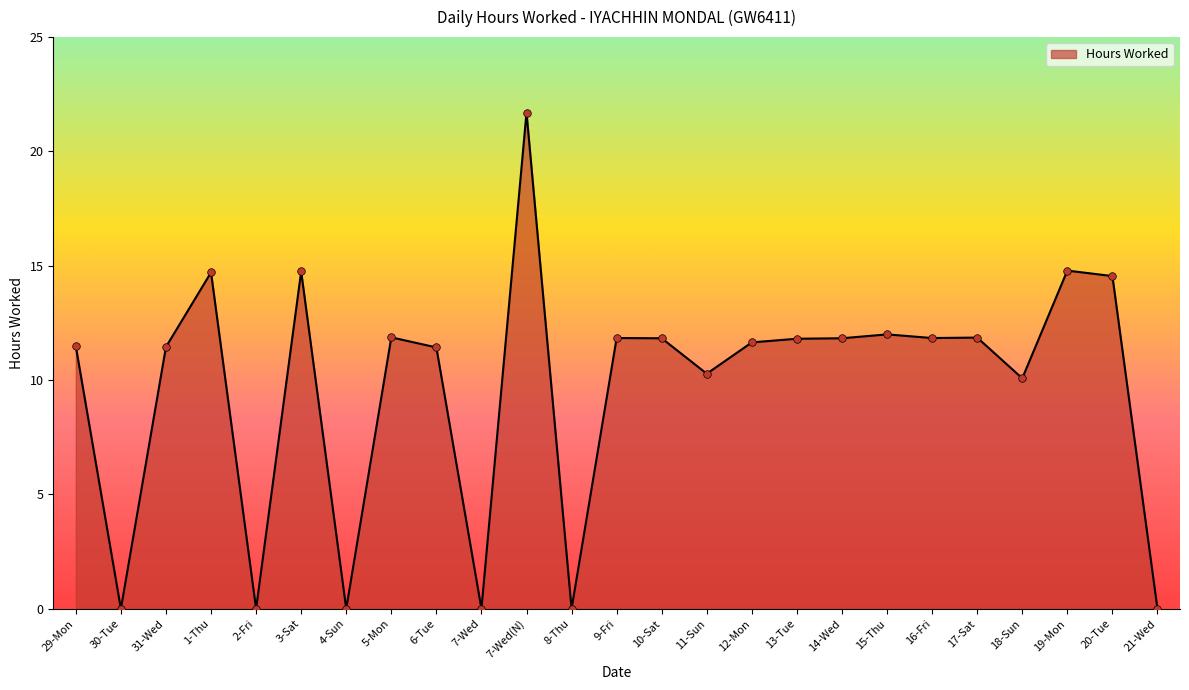

Which has a higher value, 12-Mon or 19-Mon?

19-Mon